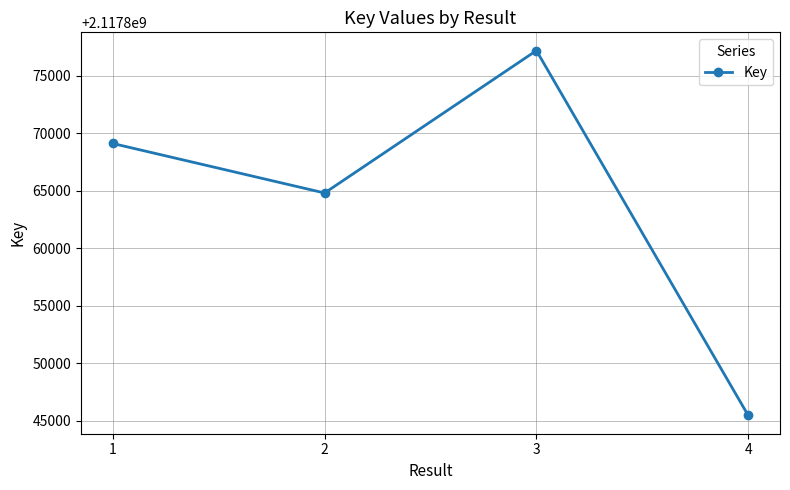

What is the maximum value shown in the chart?

2117877210